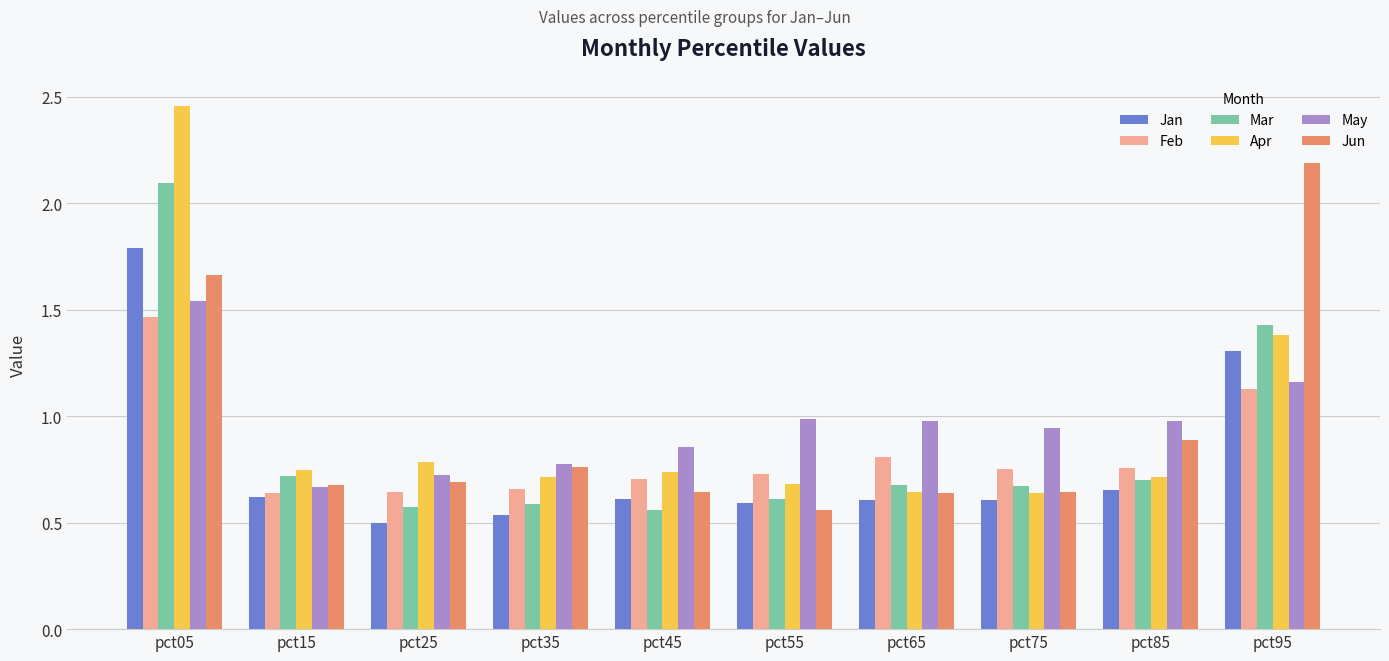

What is the sum of all Feb values?

8.3